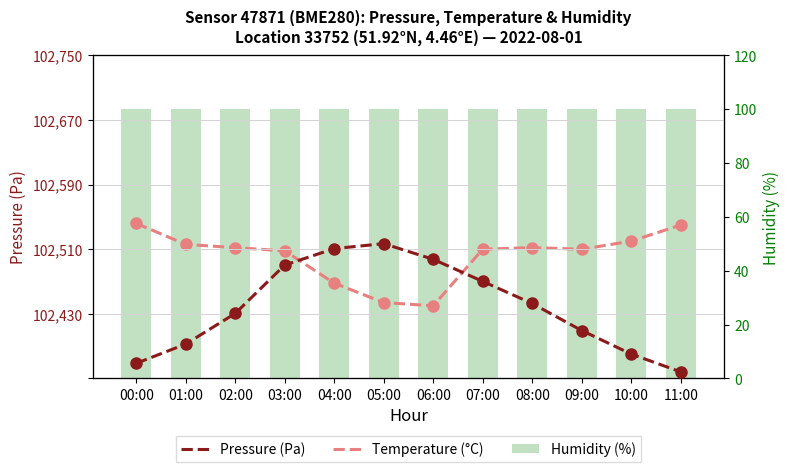

List the labels in order of Temperature (°C) value, smallest first.

06:00, 05:00, 04:00, 03:00, 07:00, 09:00, 02:00, 08:00, 01:00, 10:00, 11:00, 00:00